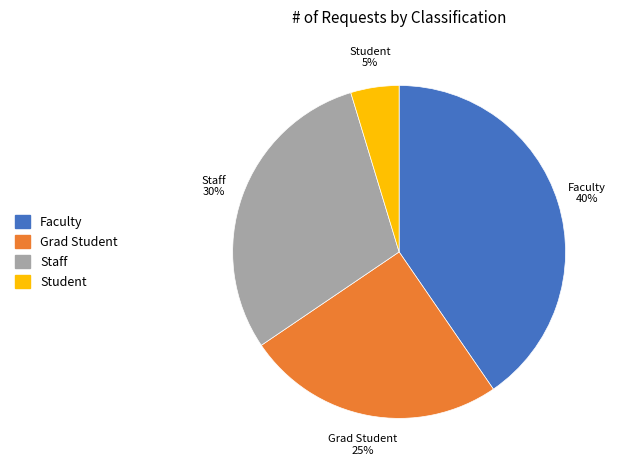

To the nearest percent, what portion does Faculty represent?

40%